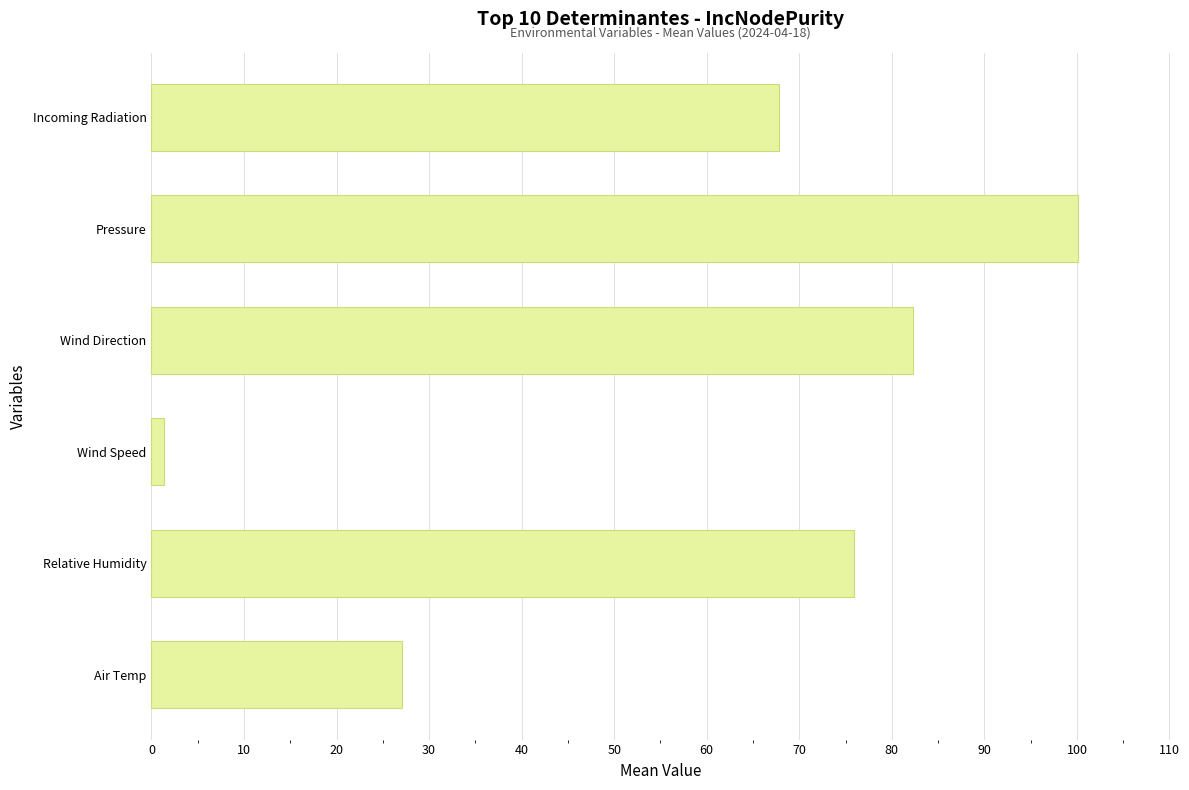

Reading bottom to top, transcribe all the data shown in this chart.

27.1	75.9	1.4	82.3	100.1	67.8